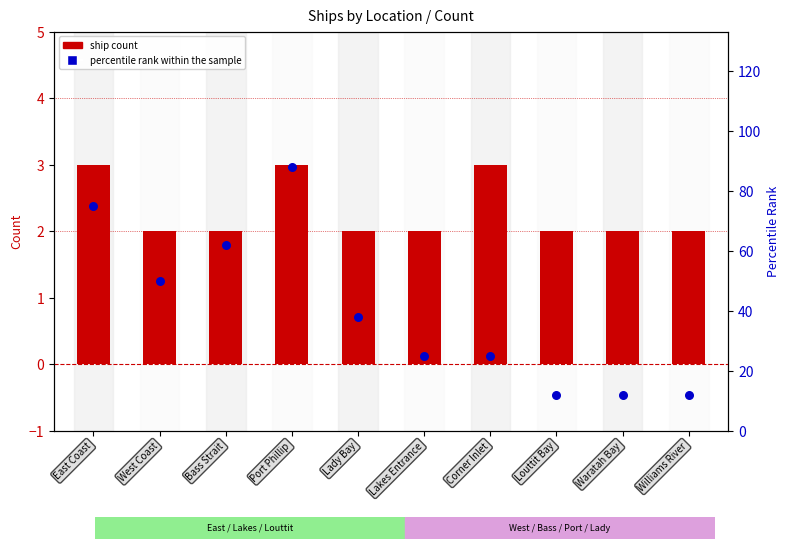

At which category is the sum across all series the highest?

Port Phillip